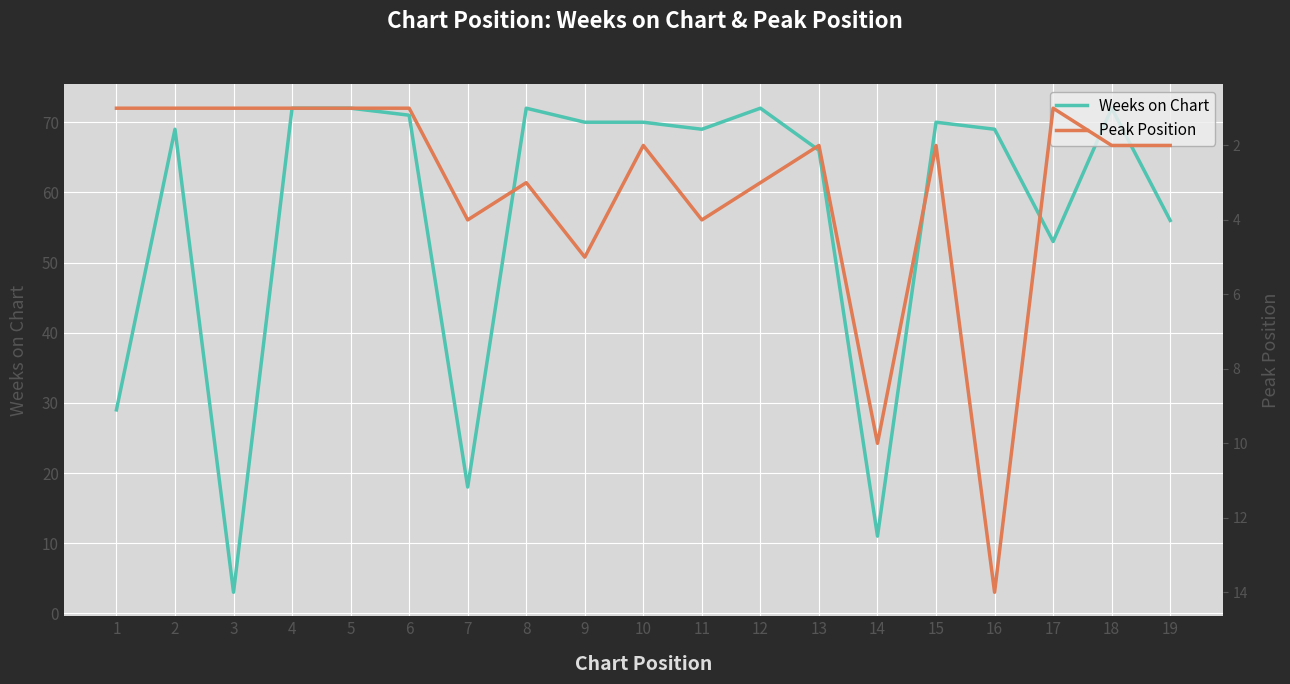

Which category has the lowest value in the Weeks on Chart series?

3